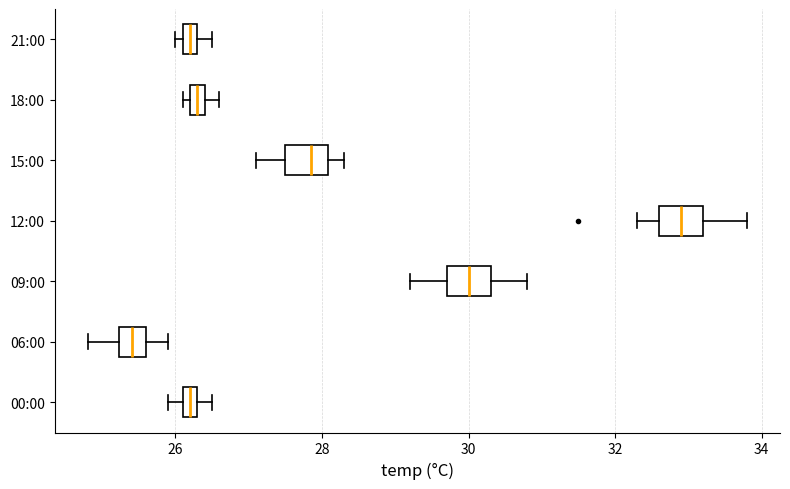

Which box's median line is the furthest to the left?

06:00